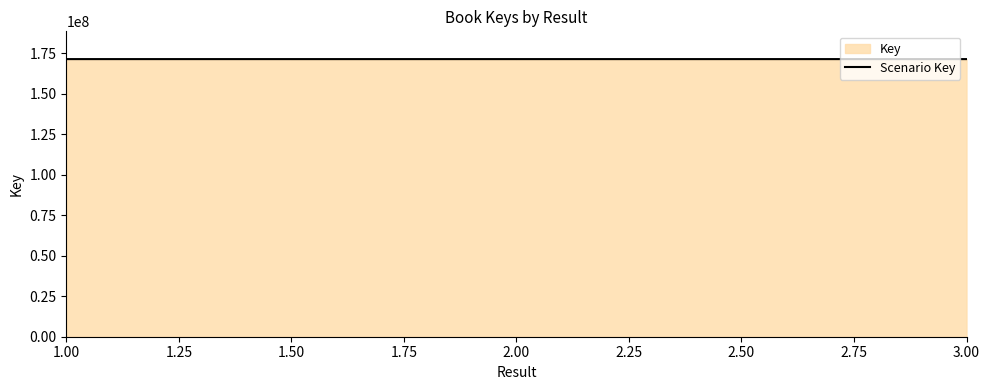

Which category has the highest value across all series?

1.00